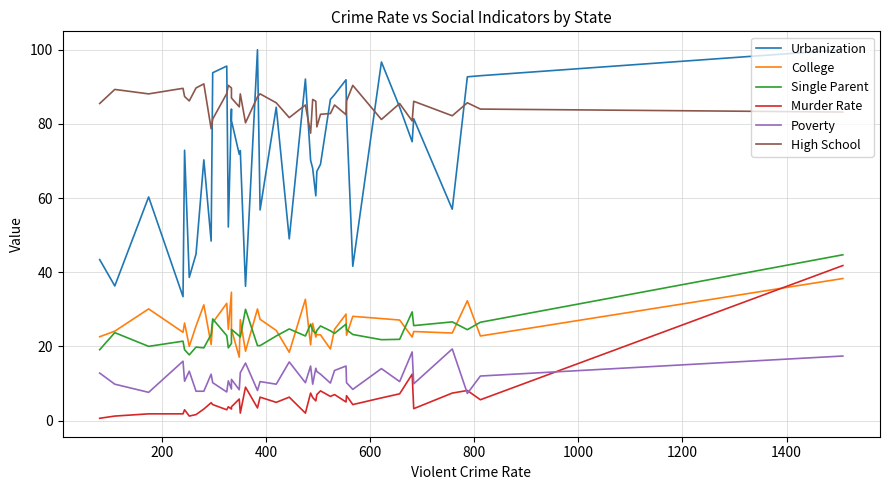

The High School series shows 110.3 at 20. True or false?

False